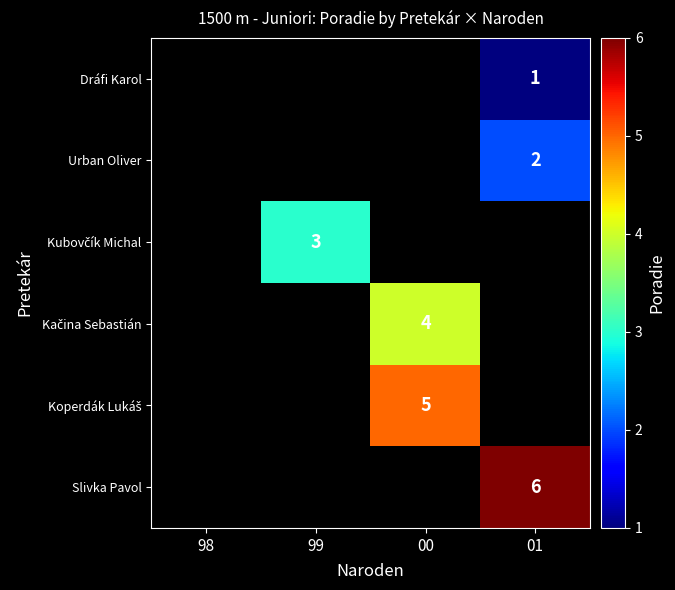

True or false: Slivka Pavol has a value of 6 at 01.

True